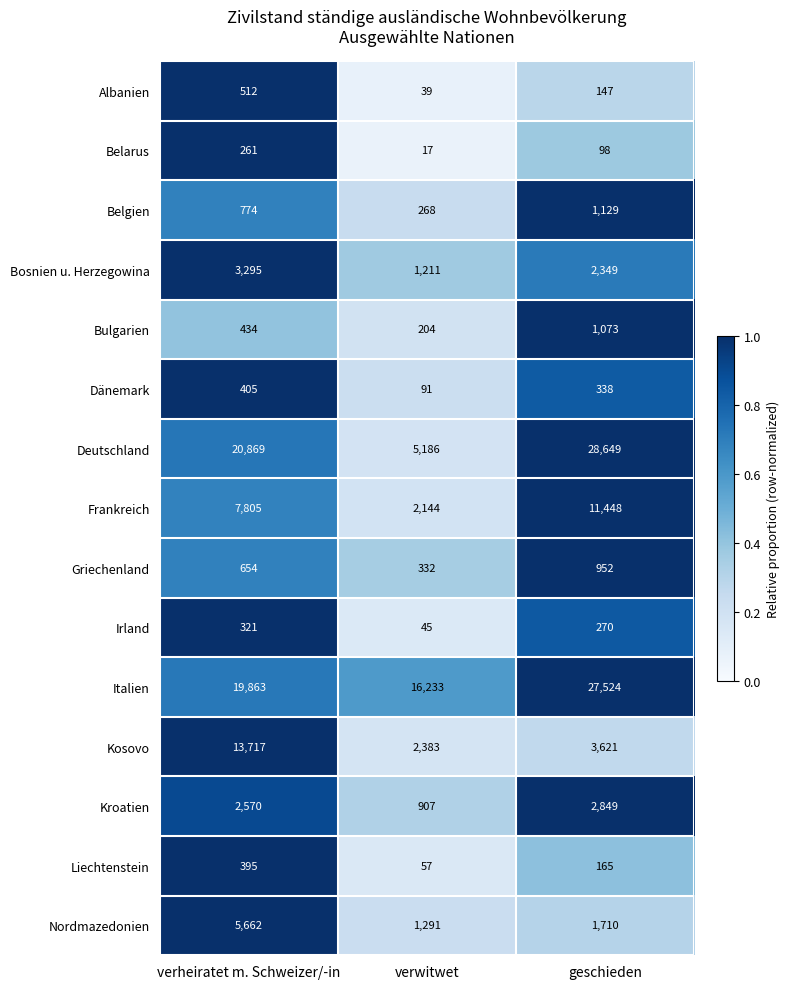

Which series changed the most between verheiratet m. Schweizer/-in and geschieden?

Kosovo